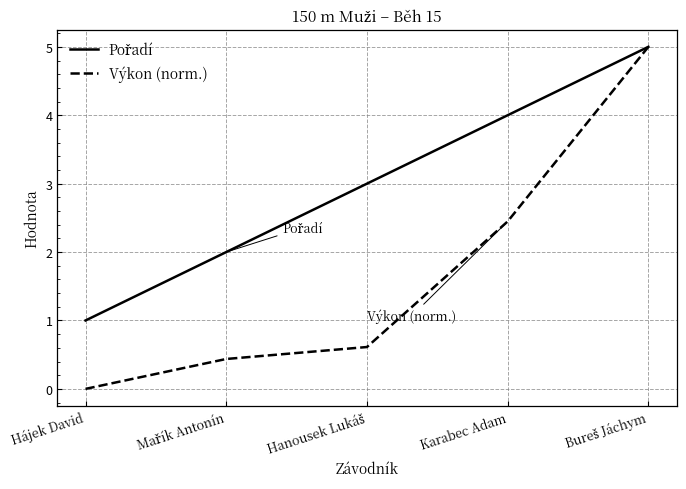

What position from the left is Karabec Adam?

4